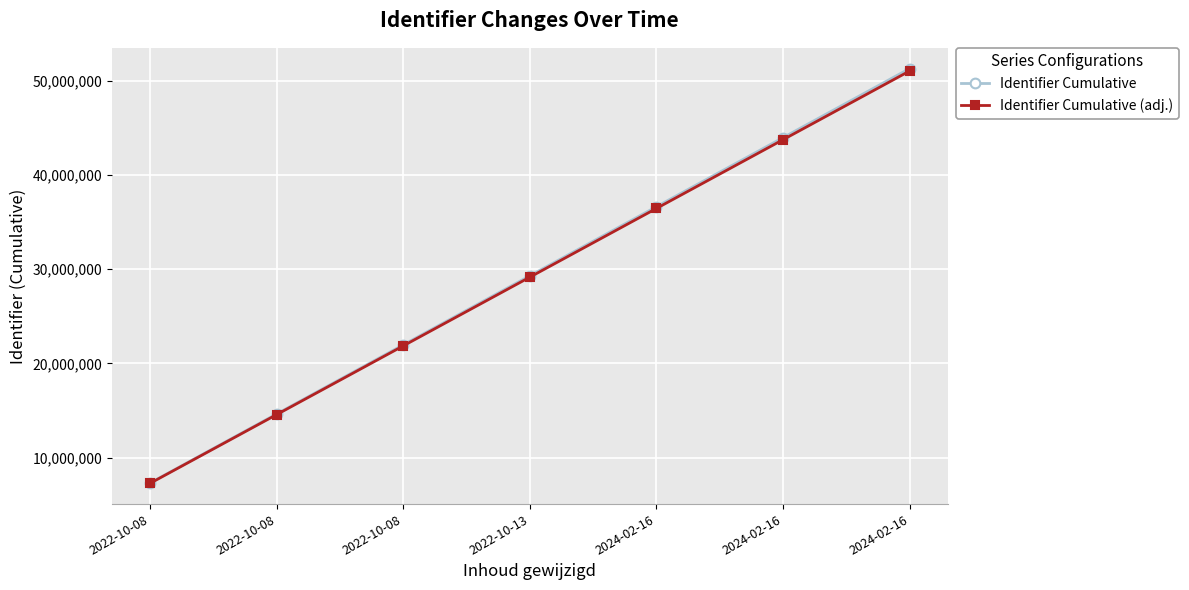

Which series has the largest total across all categories?

Identifier Cumulative